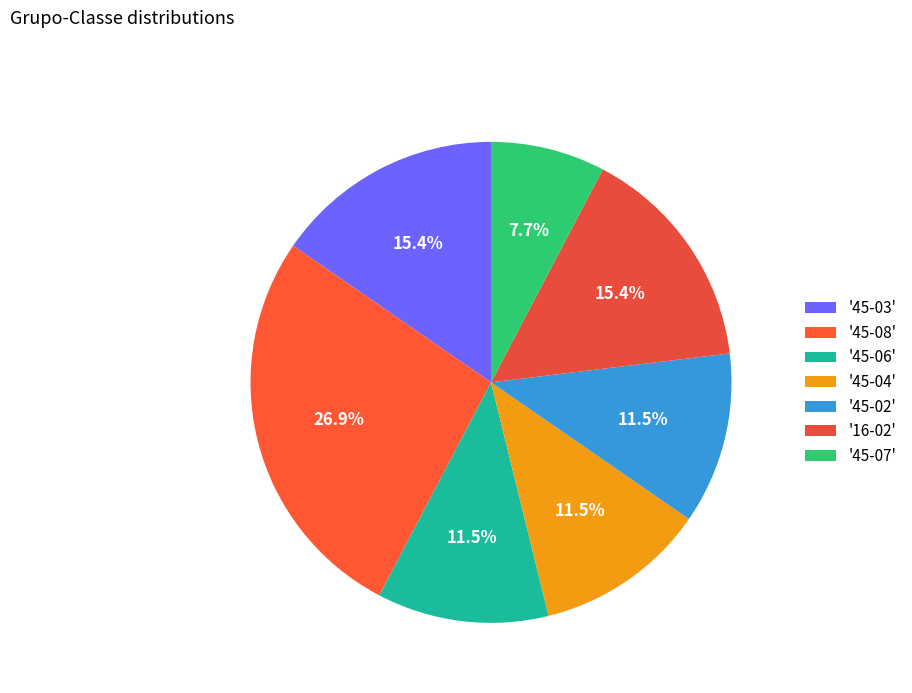

Count the number of slices in the pie.

7